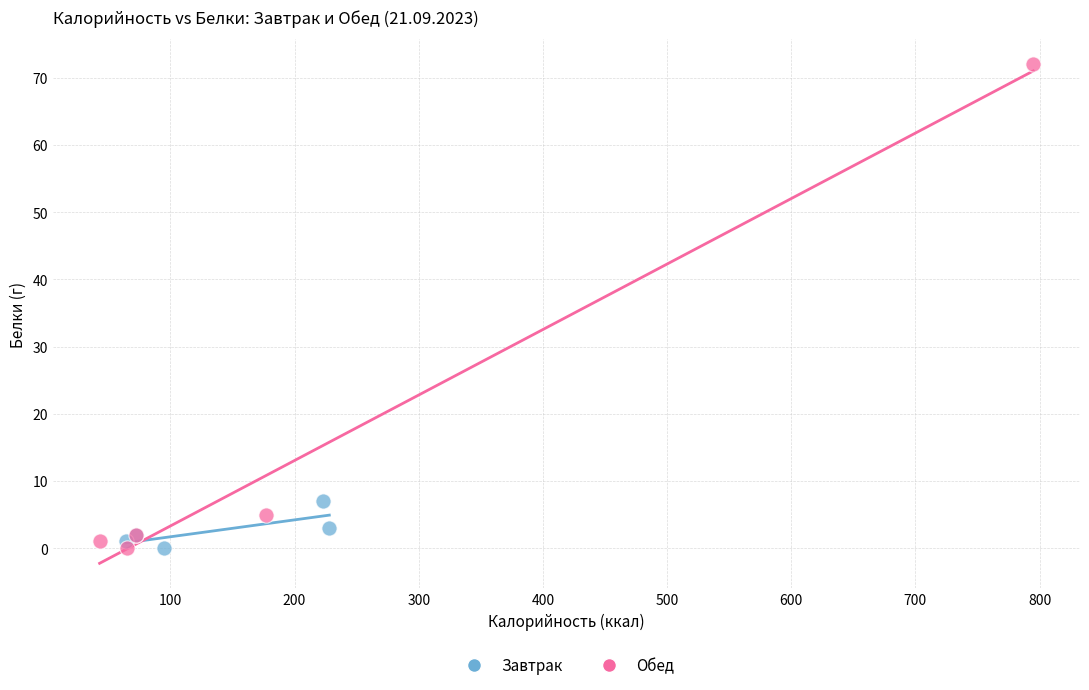

Which series has the widest spread of Y values?

Обед